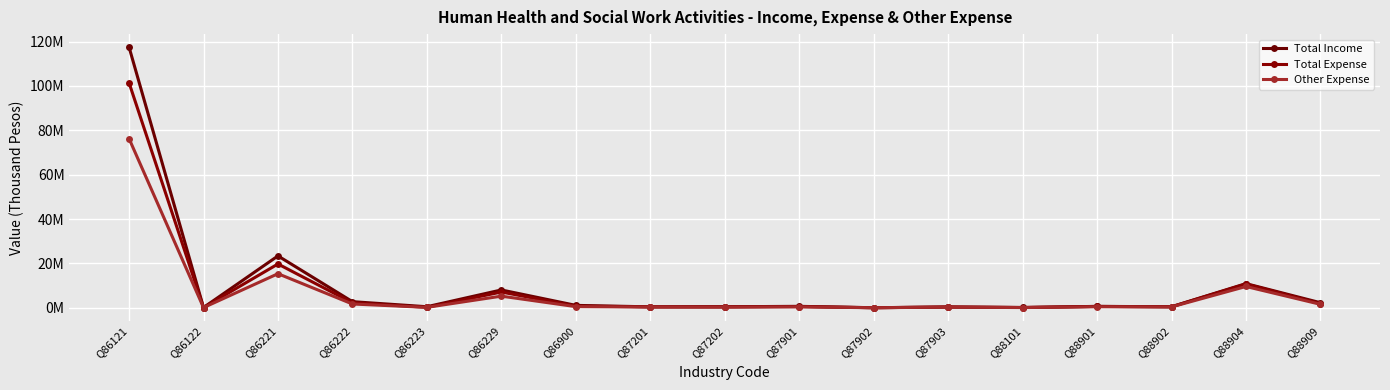

Between Q86121 and Q87901, which series saw the biggest shift?

Total Income